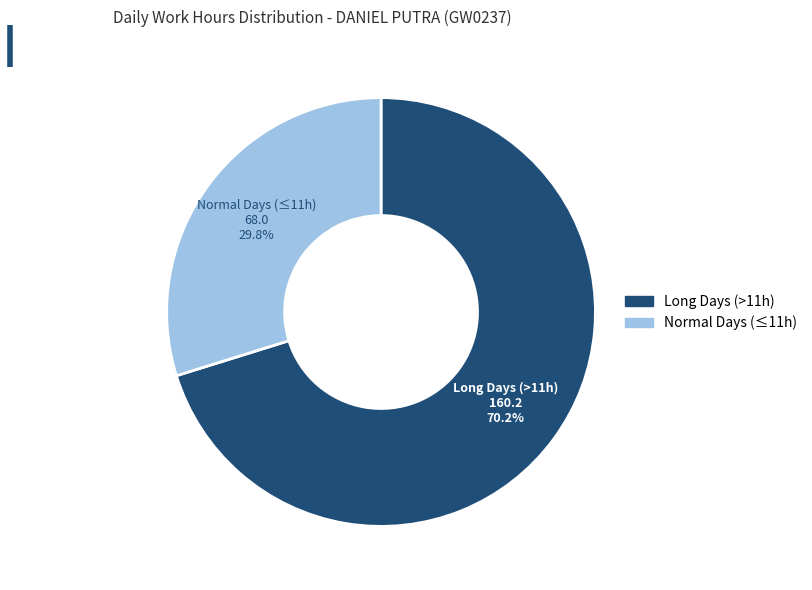

Is there a majority slice in this chart?

Yes